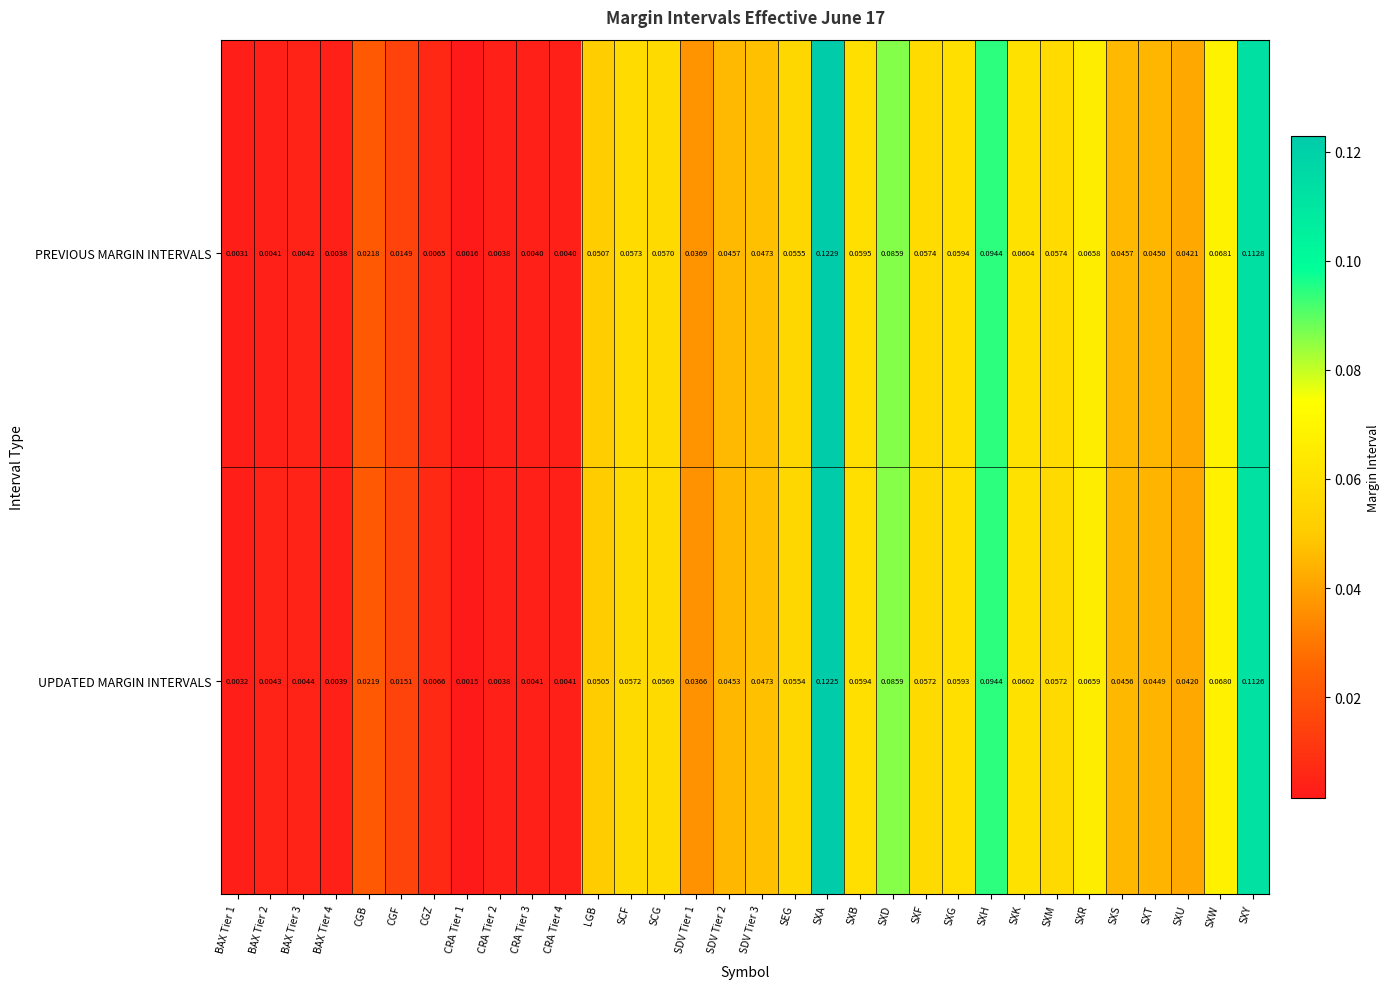

At SDV Tier 2, list the series in order from largest to smallest.

PREVIOUS MARGIN INTERVALS, UPDATED MARGIN INTERVALS